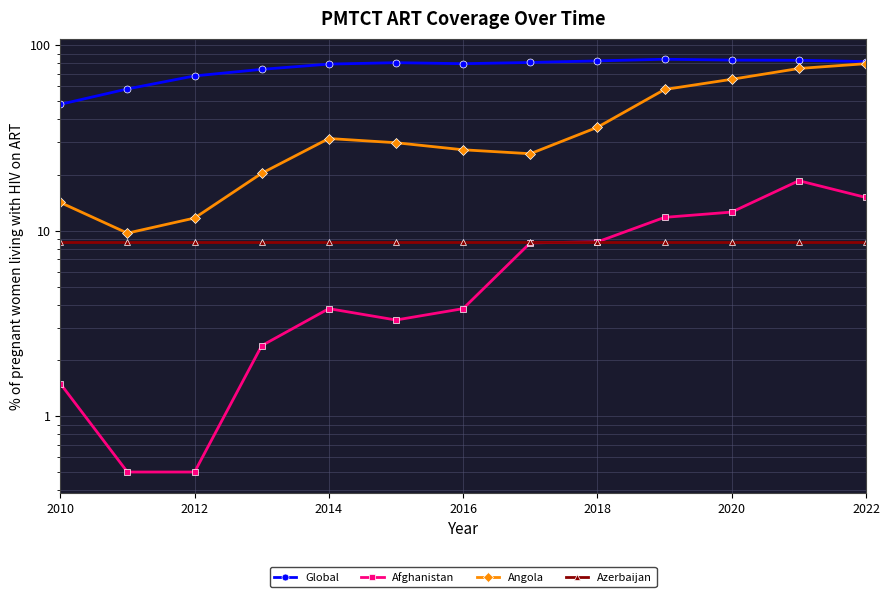

True or false: Azerbaijan and Afghanistan intersect in this chart.

False